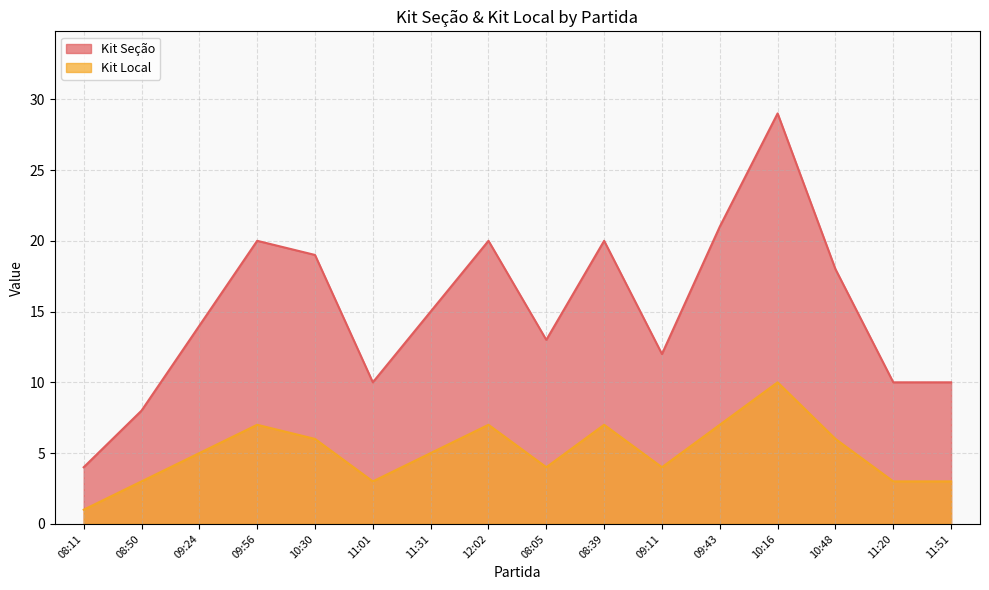

Reading left to right, what are all the values shown in this chart?

Kit Seção: 08:11=4	08:50=8	09:24=14	09:56=20	10:30=19	11:01=10	11:31=15	12:02=20	08:05=13	08:39=20	09:11=12	09:43=21	10:16=29	10:48=18	11:20=10	11:51=10
Kit Local: 08:11=1	08:50=3	09:24=5	09:56=7	10:30=6	11:01=3	11:31=5	12:02=7	08:05=4	08:39=7	09:11=4	09:43=7	10:16=10	10:48=6	11:20=3	11:51=3